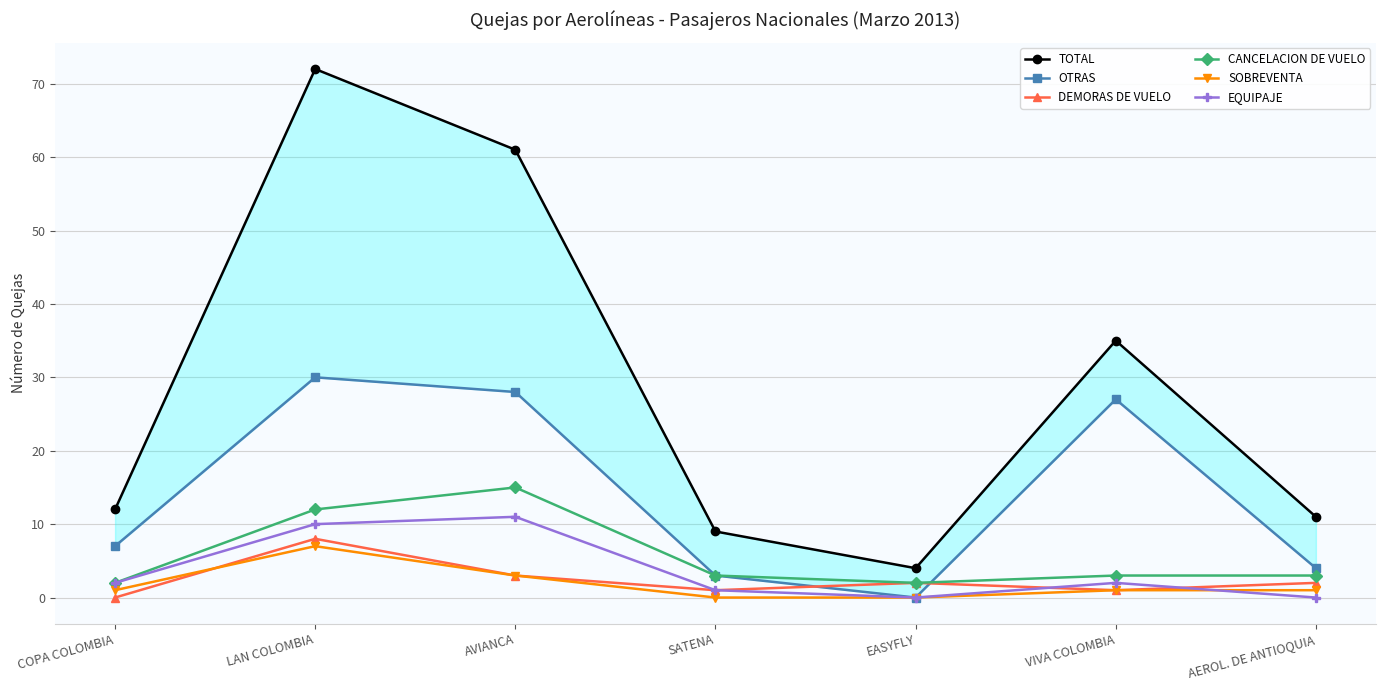

At how many categories does at least one series exceed 12?

3